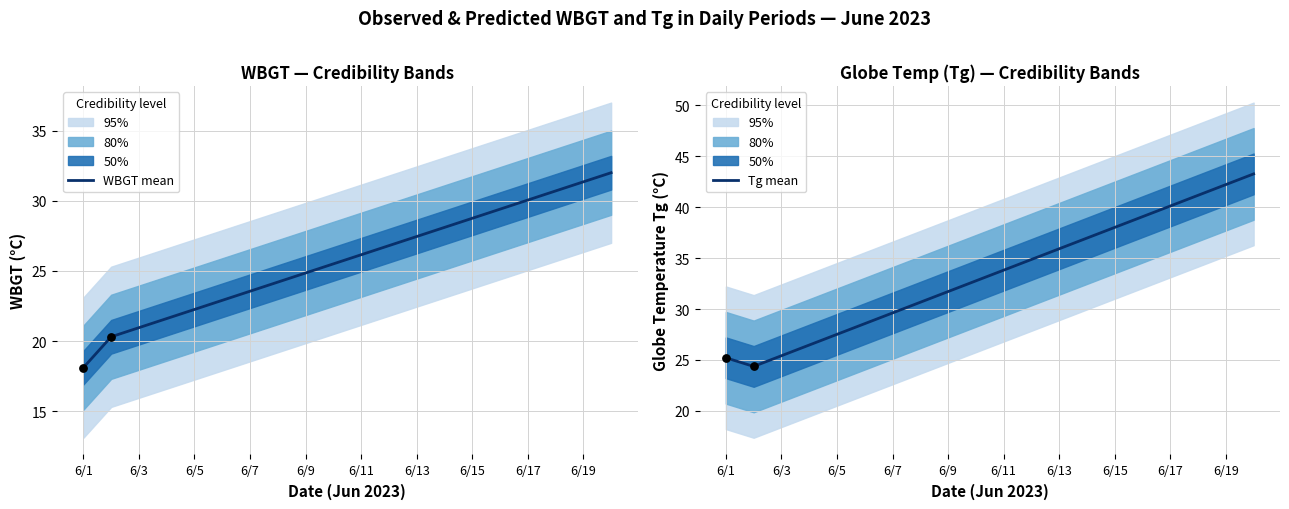

Which series has the largest Y range (max minus min)?

Tg mean